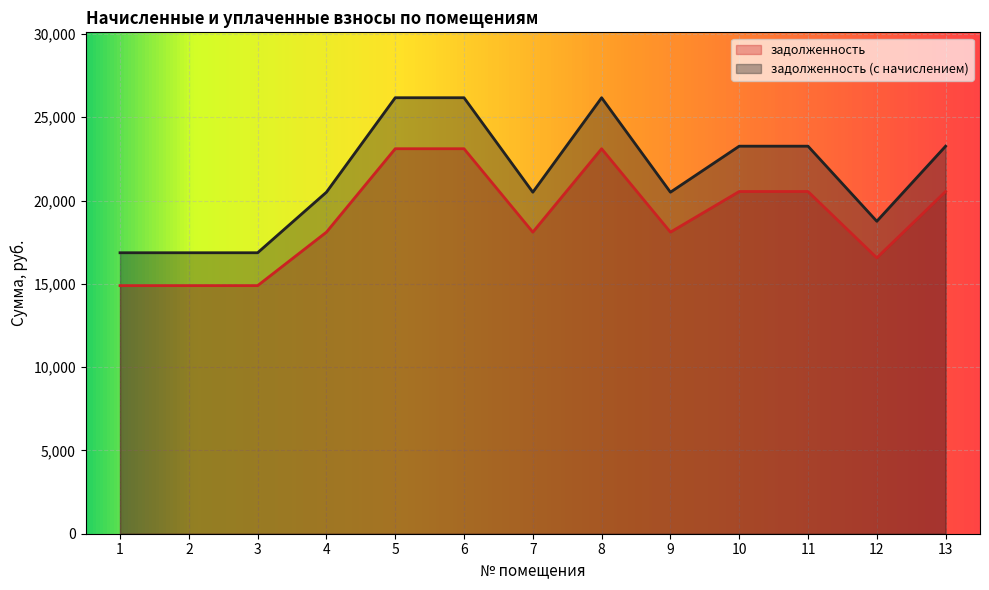

Where is задолженность (с начислением) nearest to the value 21520?

4